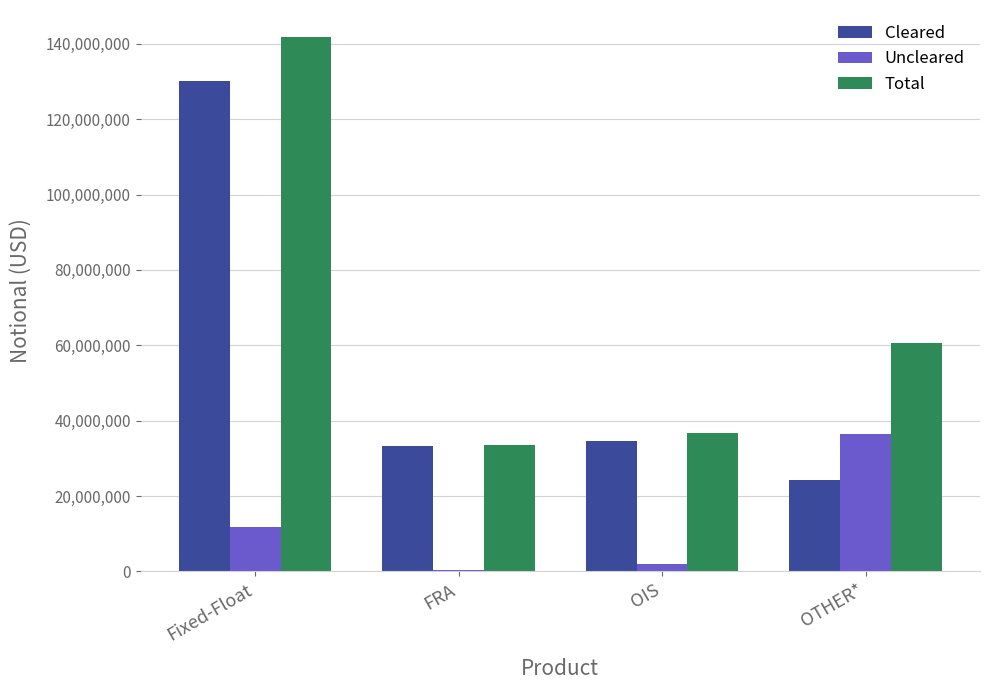

What is the greatest value displayed?

141877162